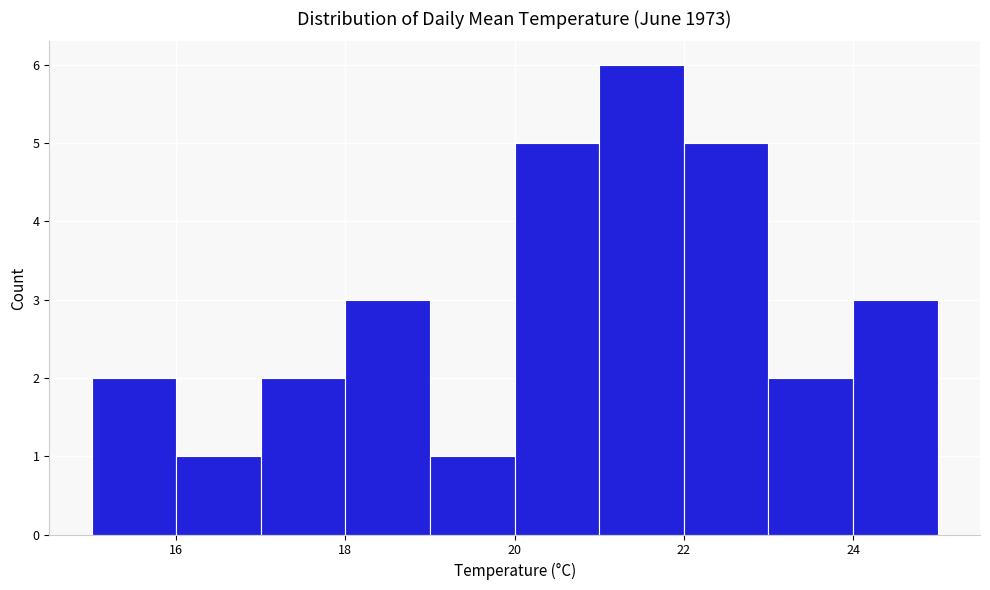

Over which range of the x-axis is the bar tallest?

21 to 22